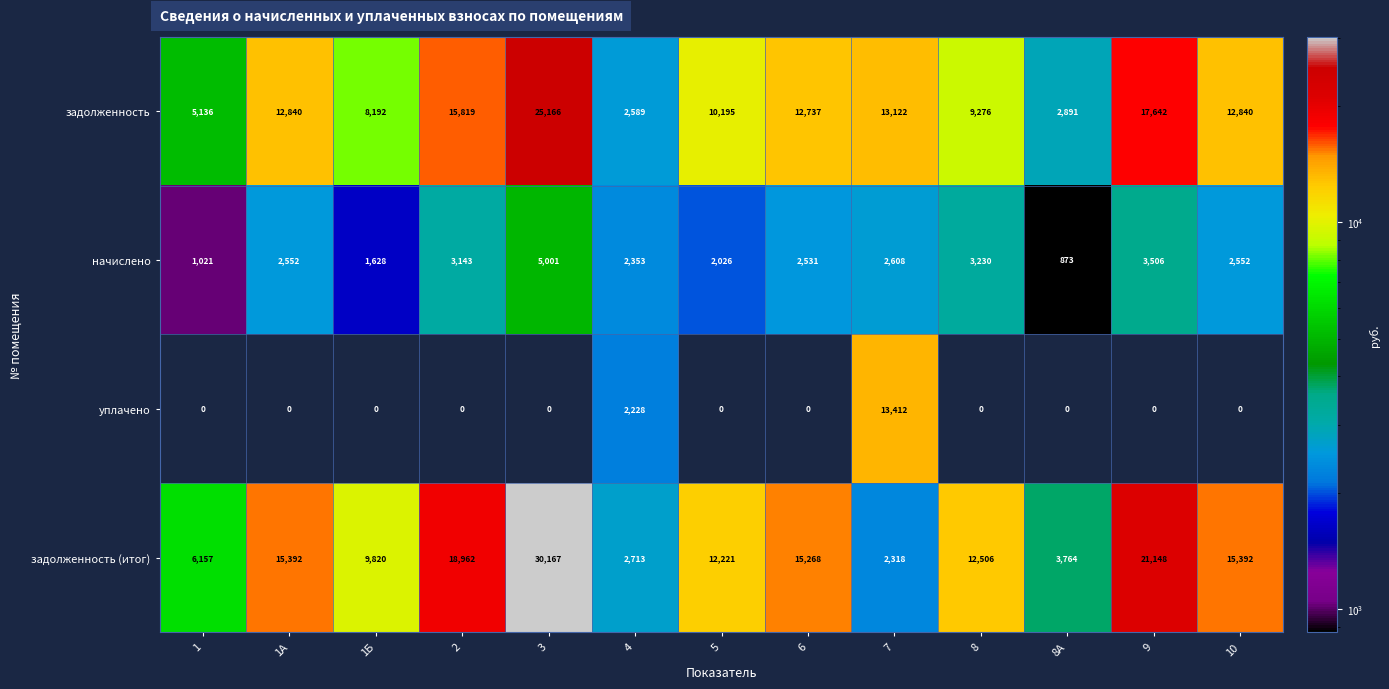

How many data points does each series have?

13